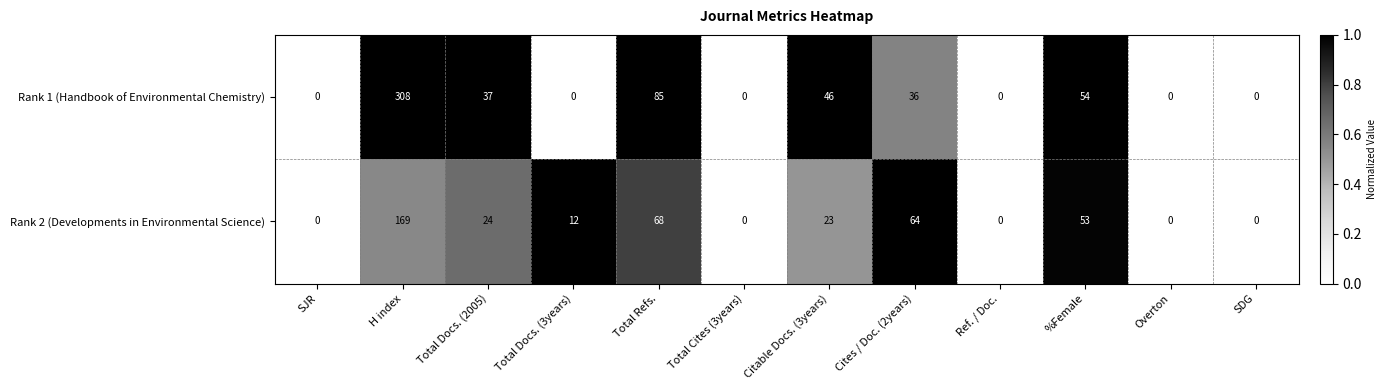

Which series has the widest spread of values?

Rank 1 (Handbook of Environmental Chemistry)